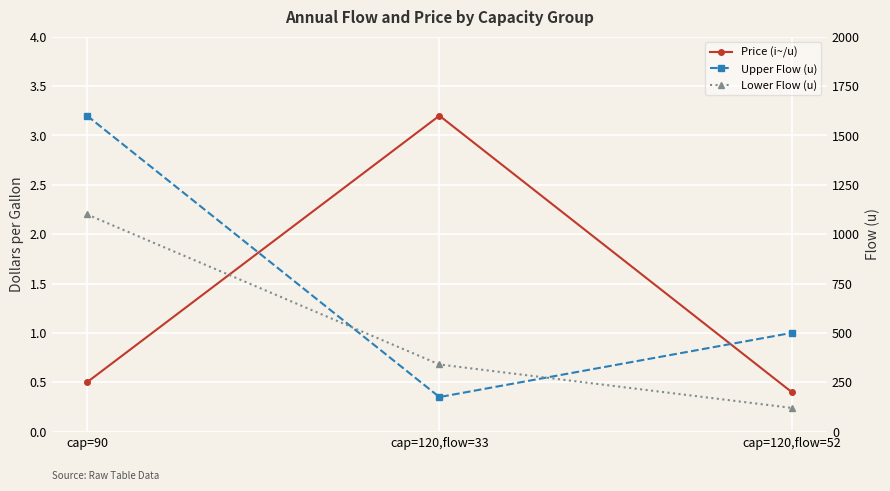

What is the sum of the Upper Flow (u) values at cap=120,flow=33 and cap=90?

1775.0